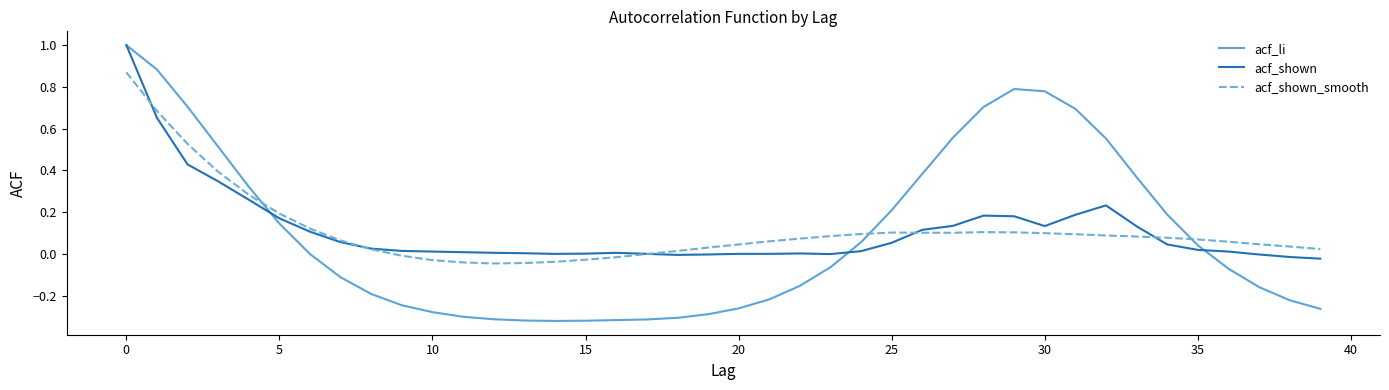

Is this an area chart (filled region under the line)?

No